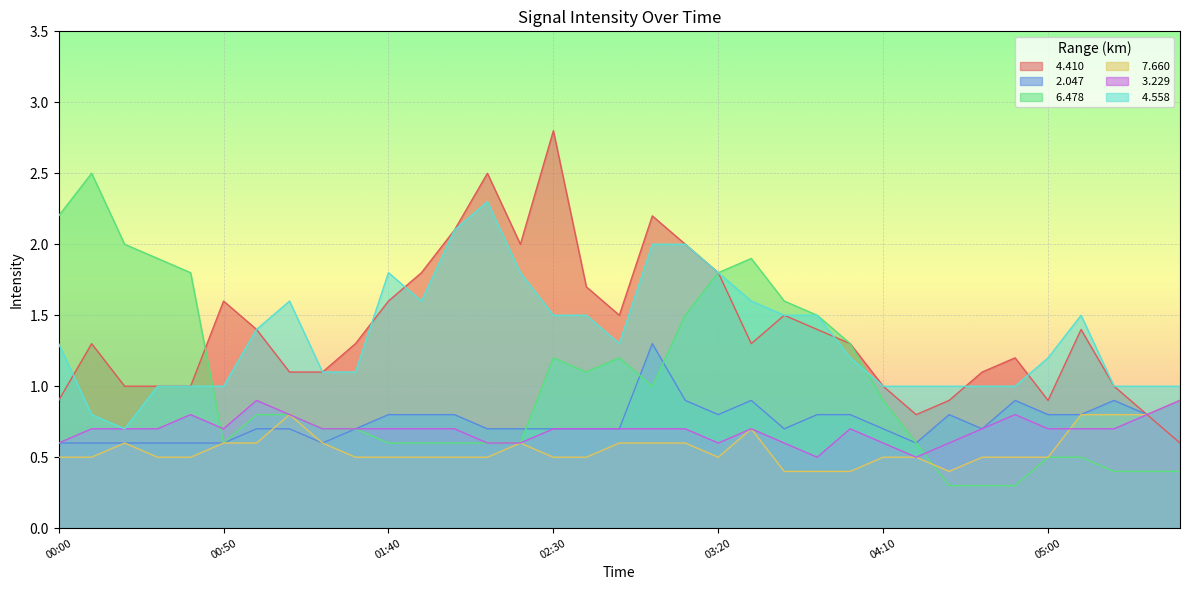

Read the   4.410 value at 05:40.

0.6